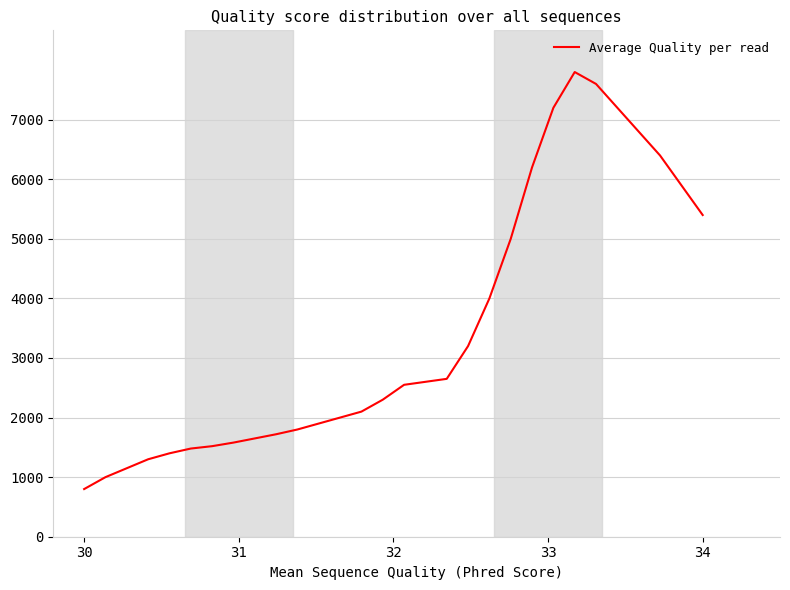

What is the greatest value displayed?

7800